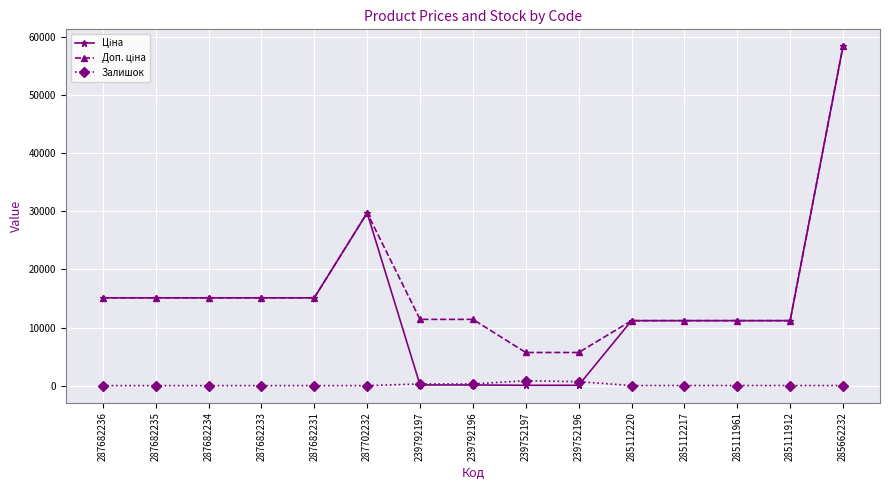

At which category is the sum across all series the highest?

285662232